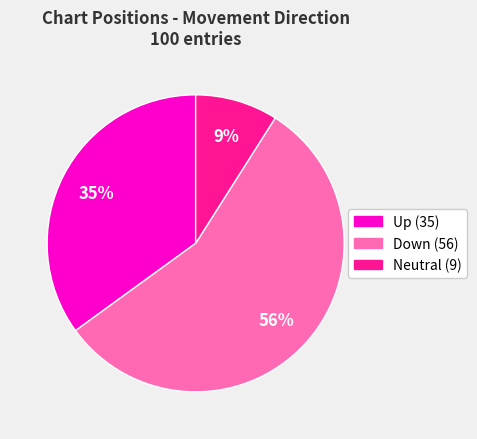

To the nearest percent, what is the average slice percentage?

33%